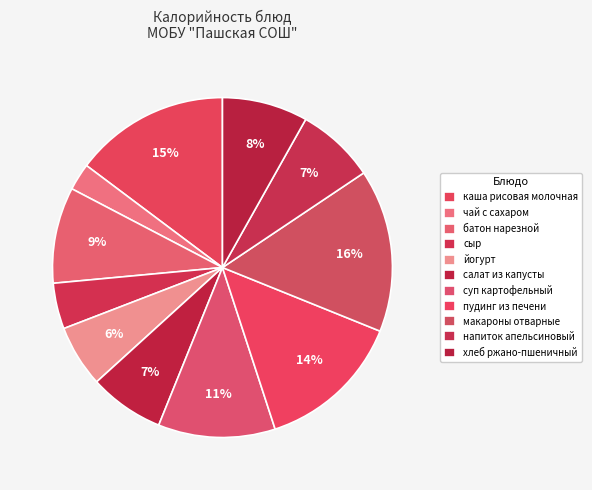

What percentage do чай с сахаром and напиток апельсиновый together represent?

10.0%